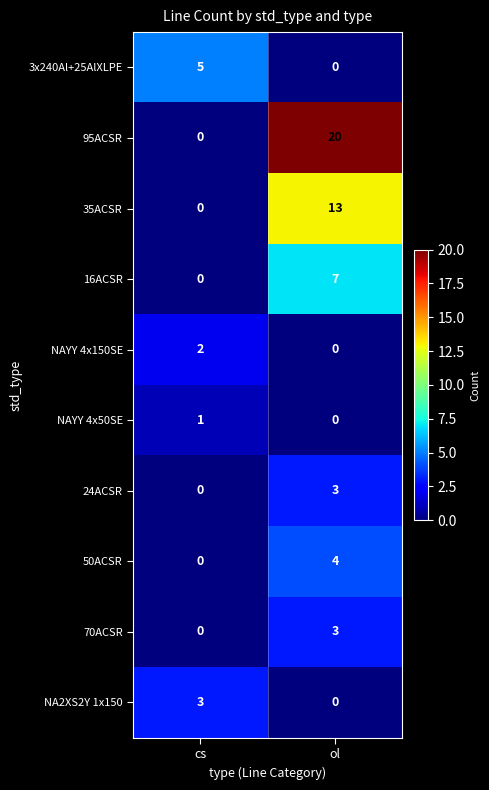

What is the total value across all series at ol?

50